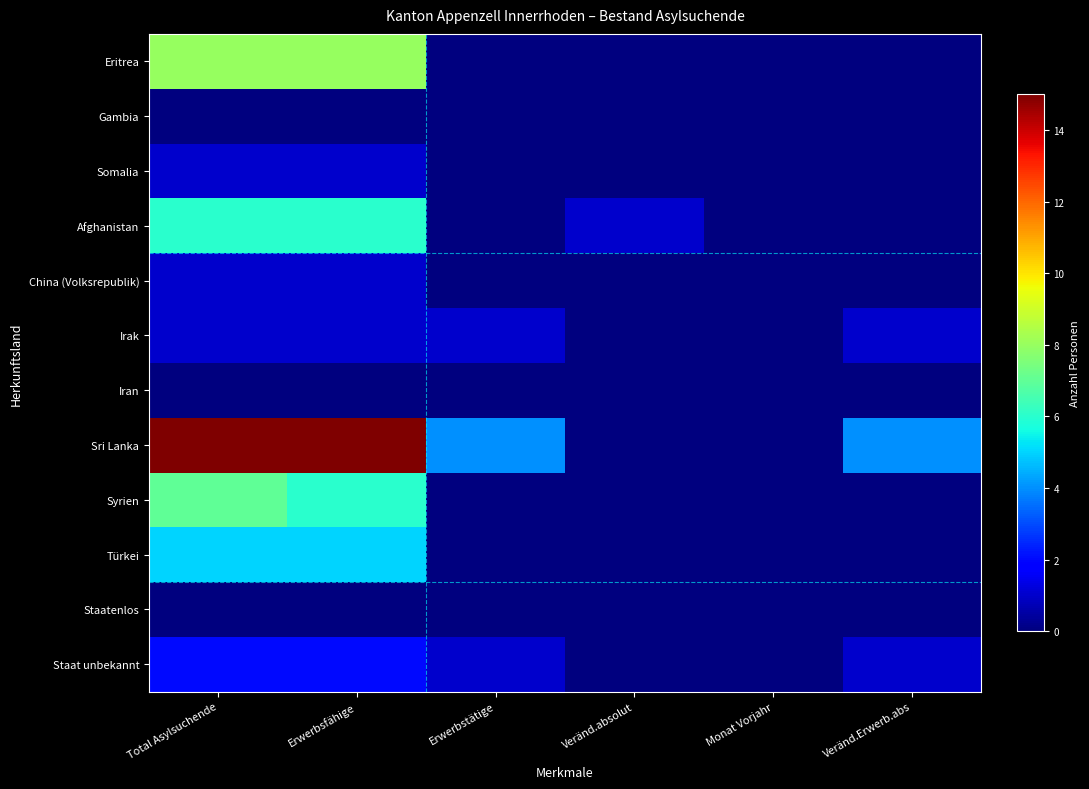

At how many categories does at least one series exceed 2?

4